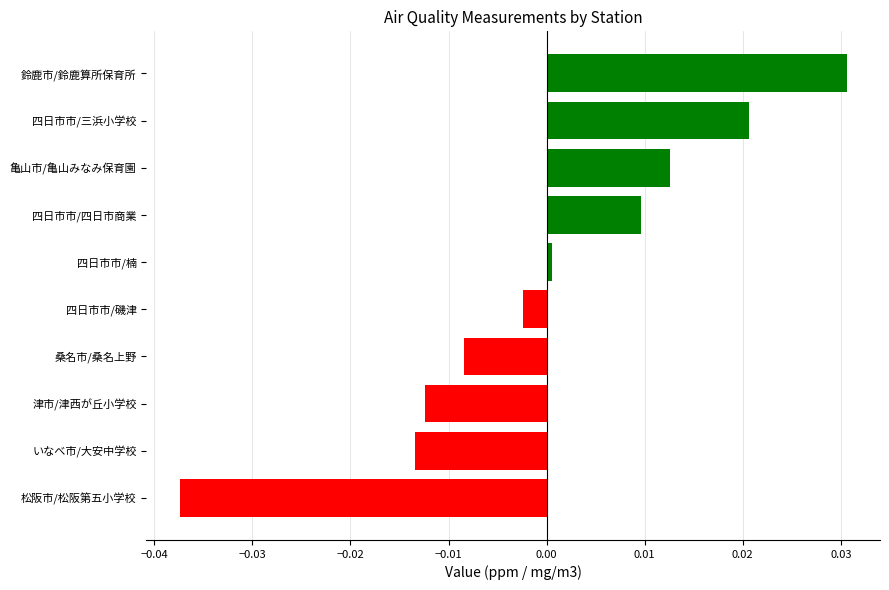

The chart shows a value of -0.0 at 松阪市/松阪第五小学校. True or false?

True